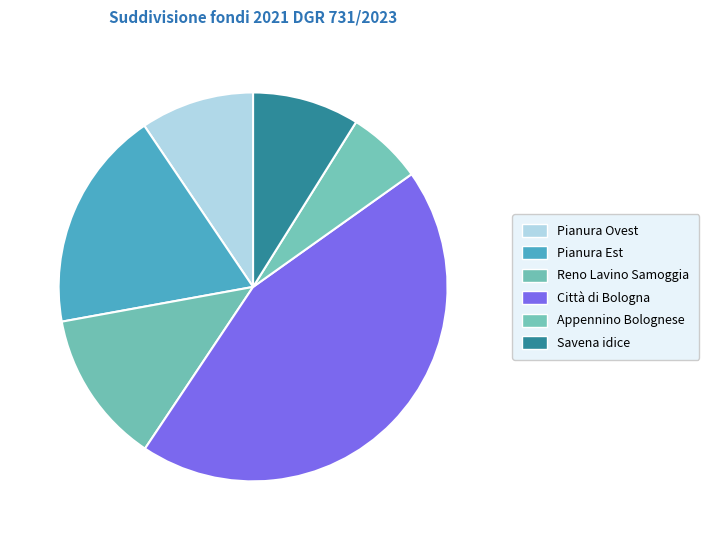

What is the ratio of the value at Città di Bologna to the value at Reno Lavino Samoggia?

3.5